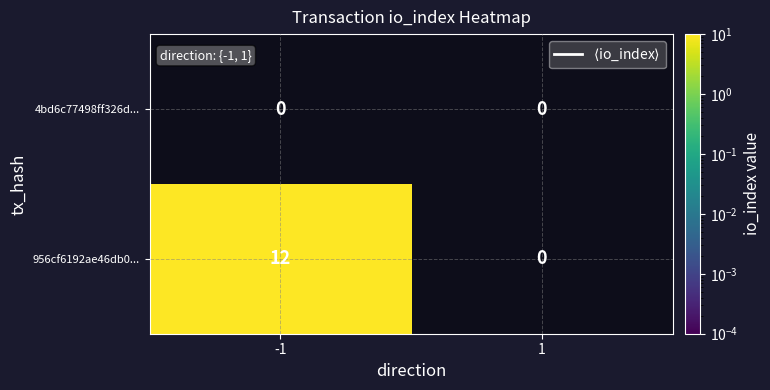

The value of 4bd6c77498ff326d... at -1 is 0. True or false?

True